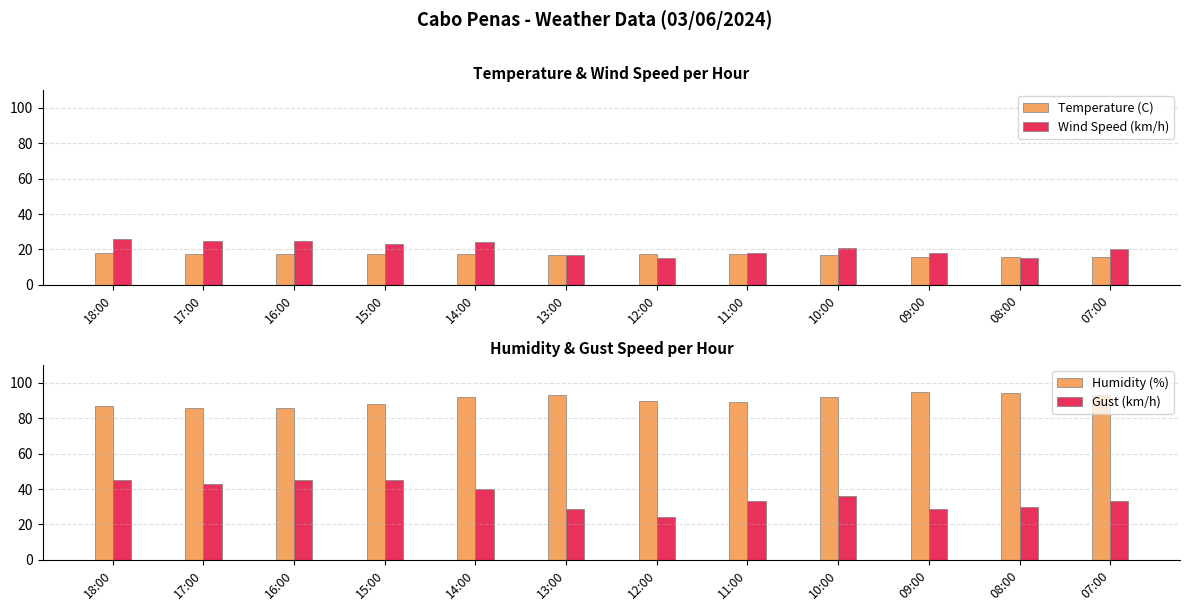

What is the difference between the Gust (km/h) values at 10:00 and 08:00?

6